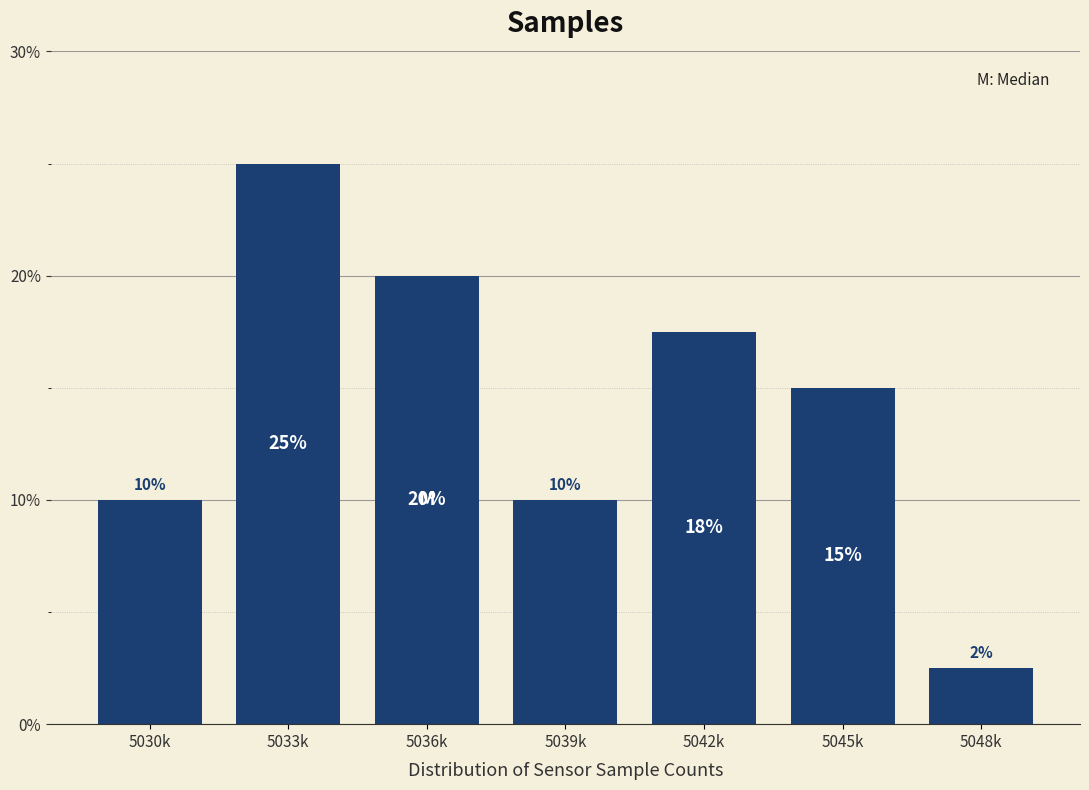

What is the average value?

14.3